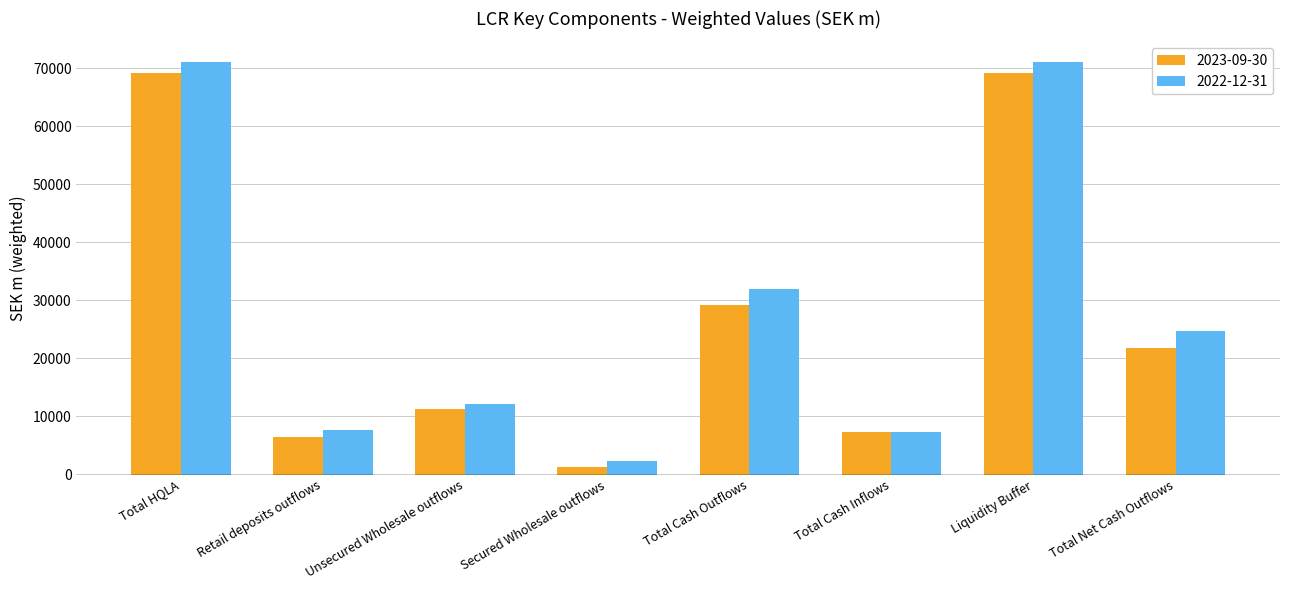

What position from the left is Total Net Cash Outflows?

8